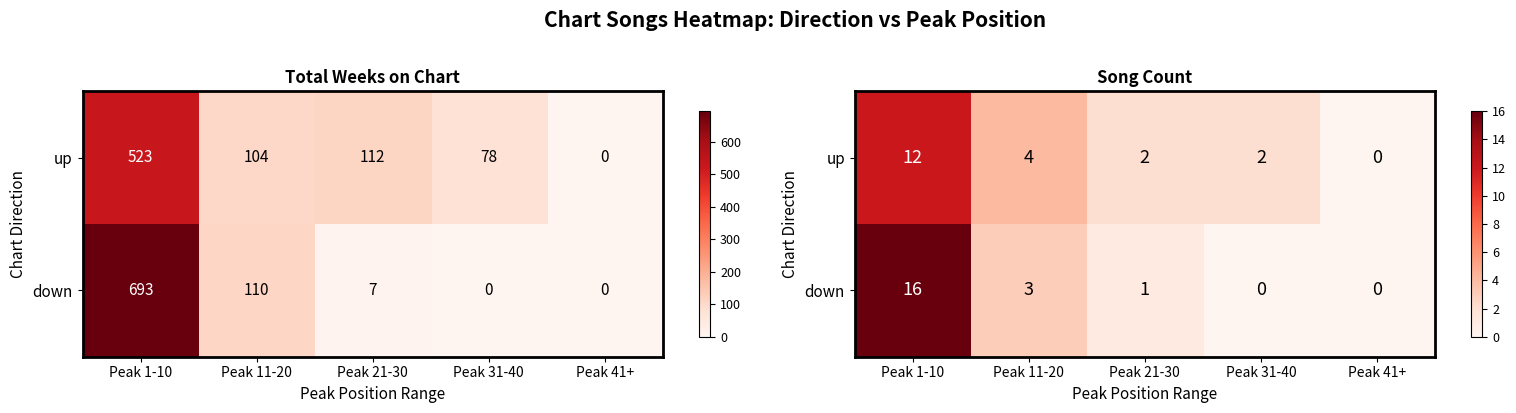

At which category is the sum across all series the highest?

Peak 1-10